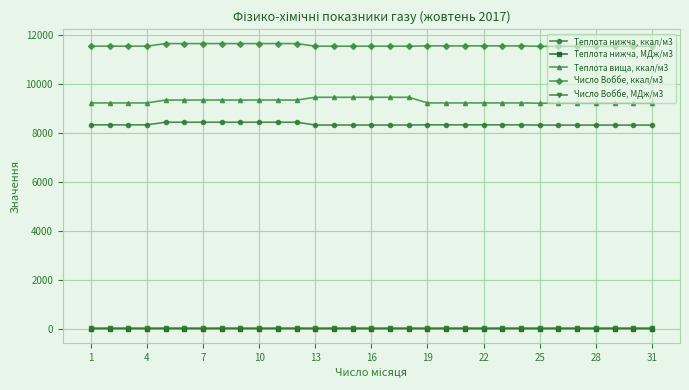

Which series has the largest total across all categories?

Число Воббе, ккал/м3